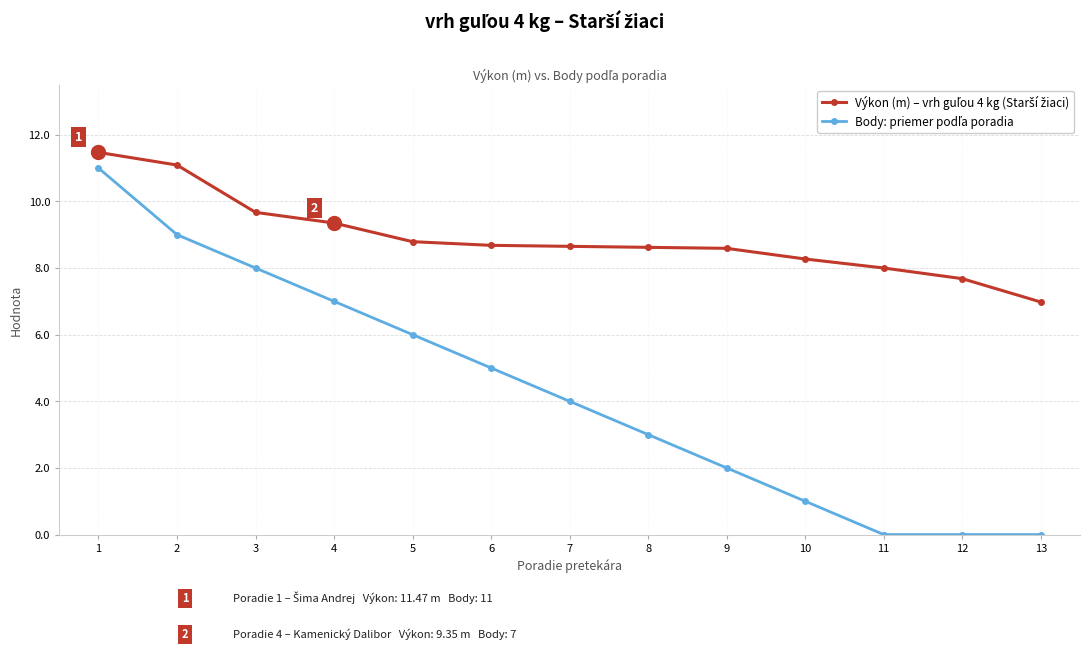

What is the greatest value displayed?

11.5